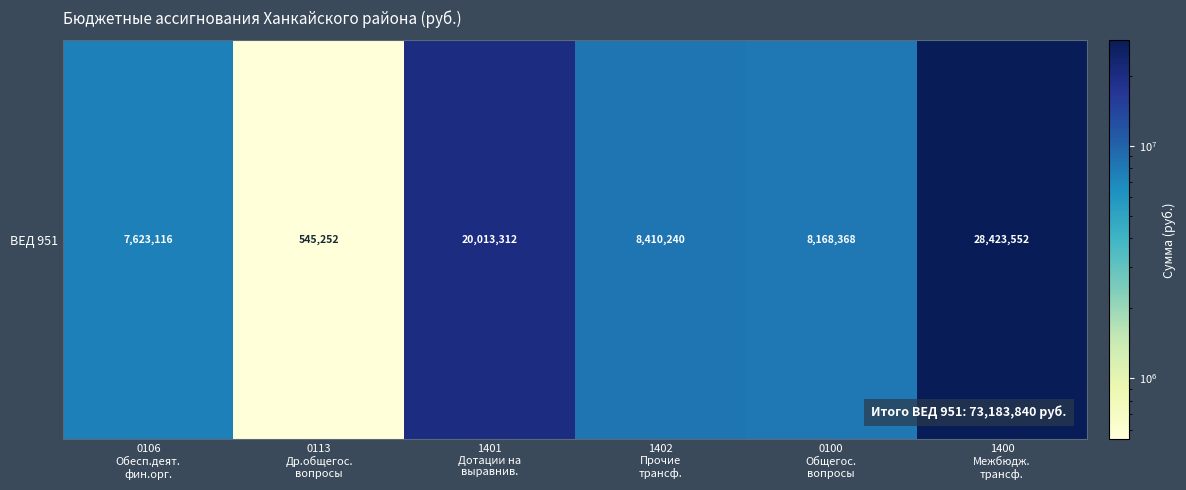

Which has a higher value, 0113
Др.общегос.
вопросы or 0100
Общегос.
вопросы?

0100
Общегос.
вопросы